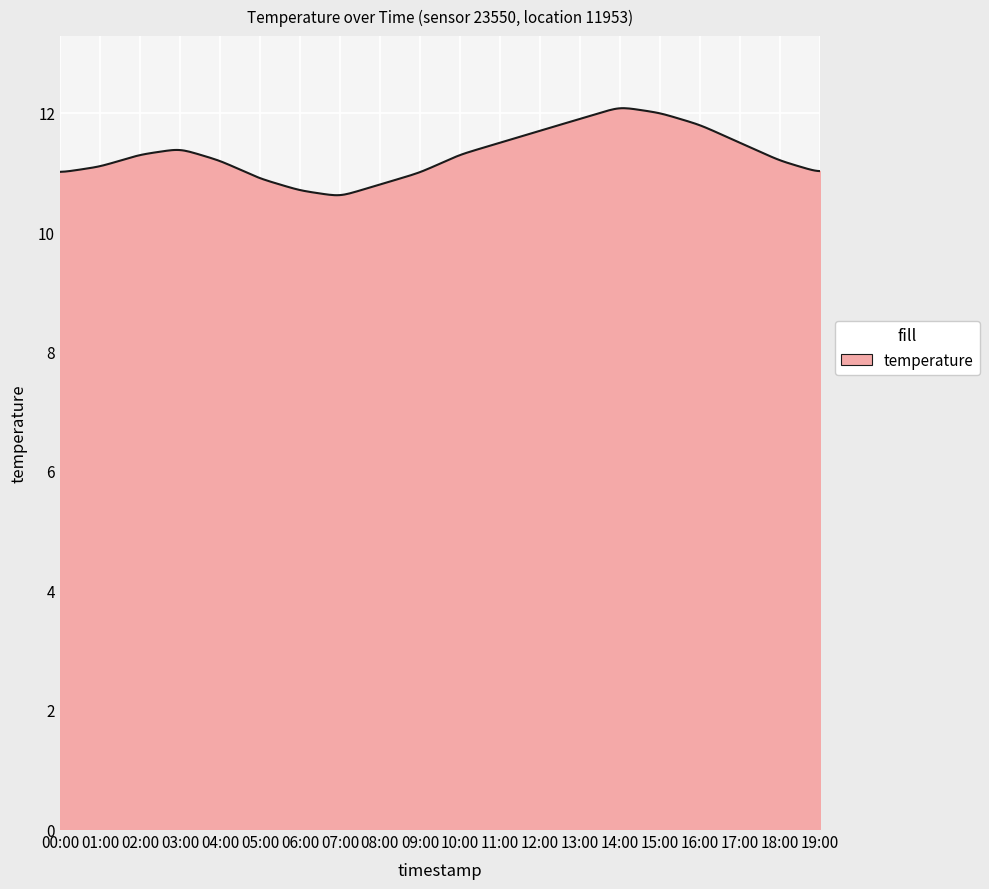

What is the maximum value shown in the chart?

12.1